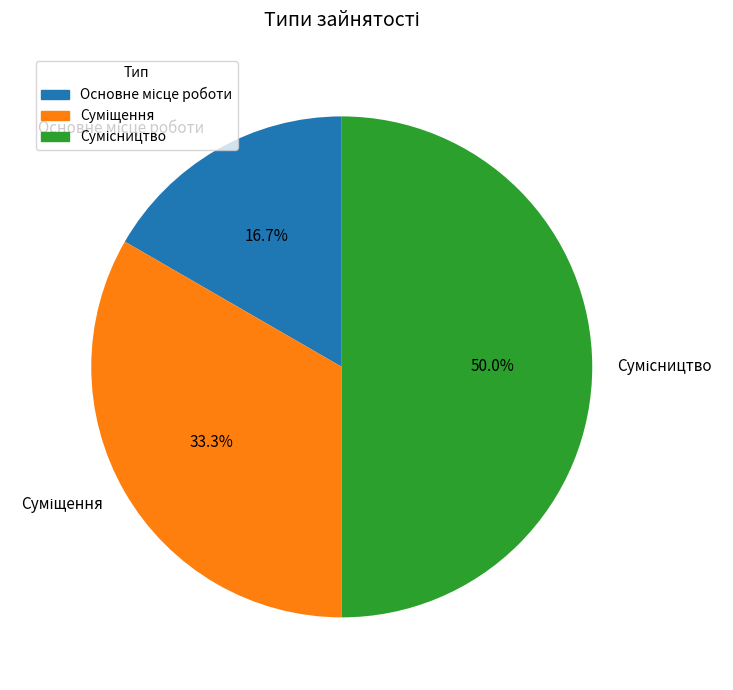

To the nearest percent, what is the average slice percentage?

33%